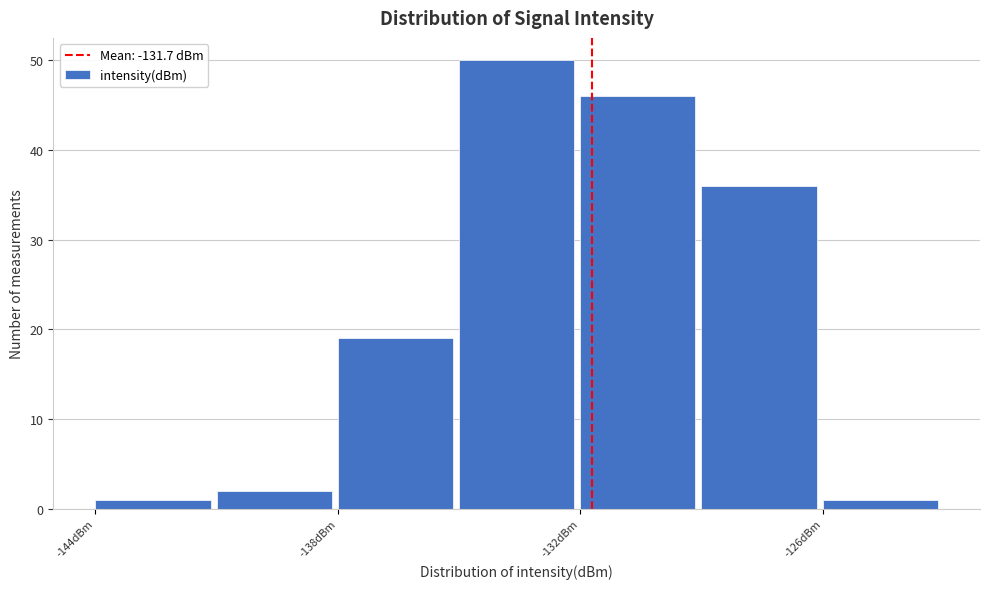

Read against the x-axis, roughly where is the centre of the tallest bar?

-134